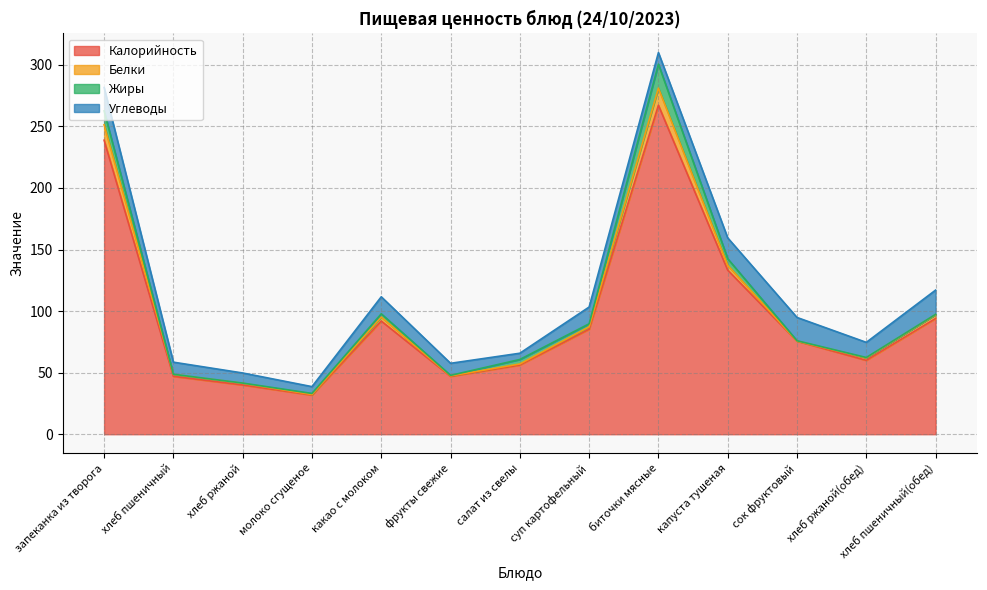

Which category has the lowest value across all series?

сок фруктовый